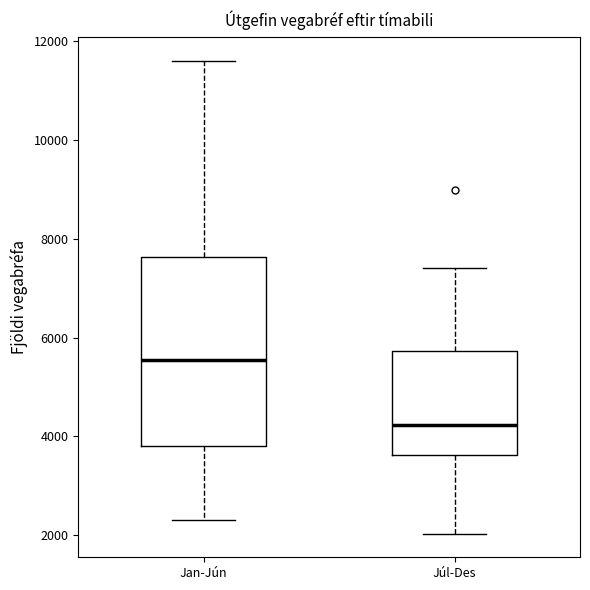

Comparing the boxes themselves (not the whiskers), which one is the tallest?

Jan-Jún